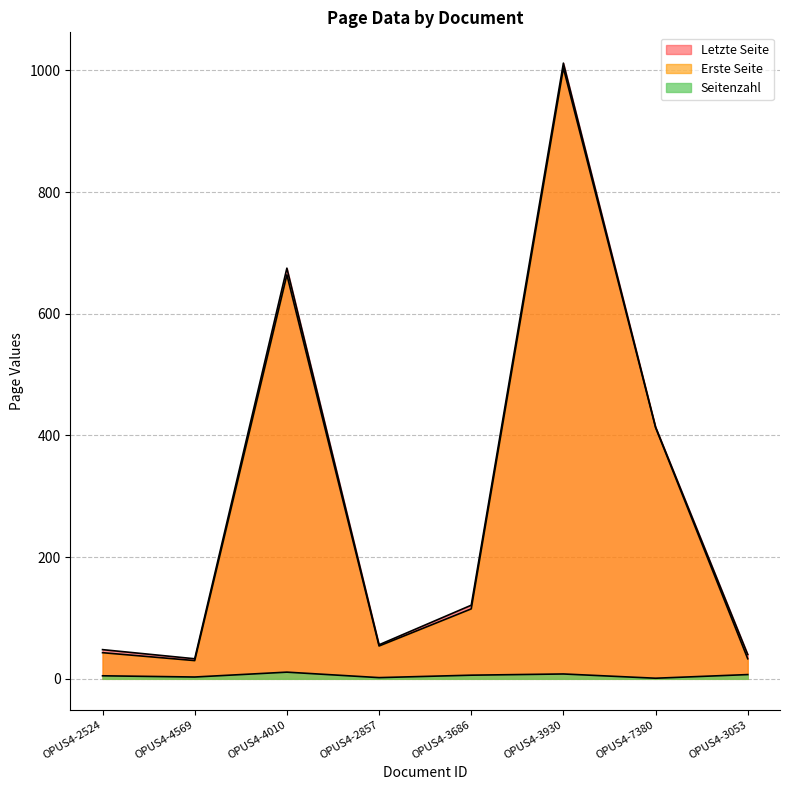

True or false: Seitenzahl and Letzte Seite intersect in this chart.

False